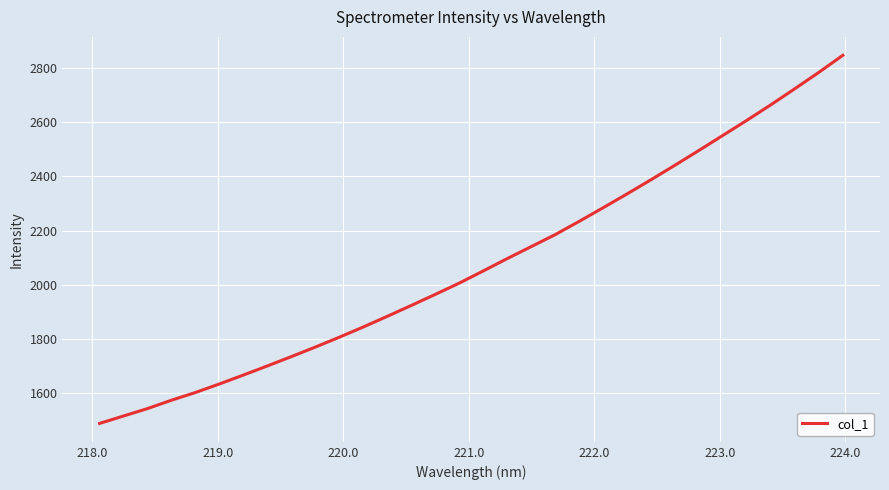

How many values exceed 2052?

16